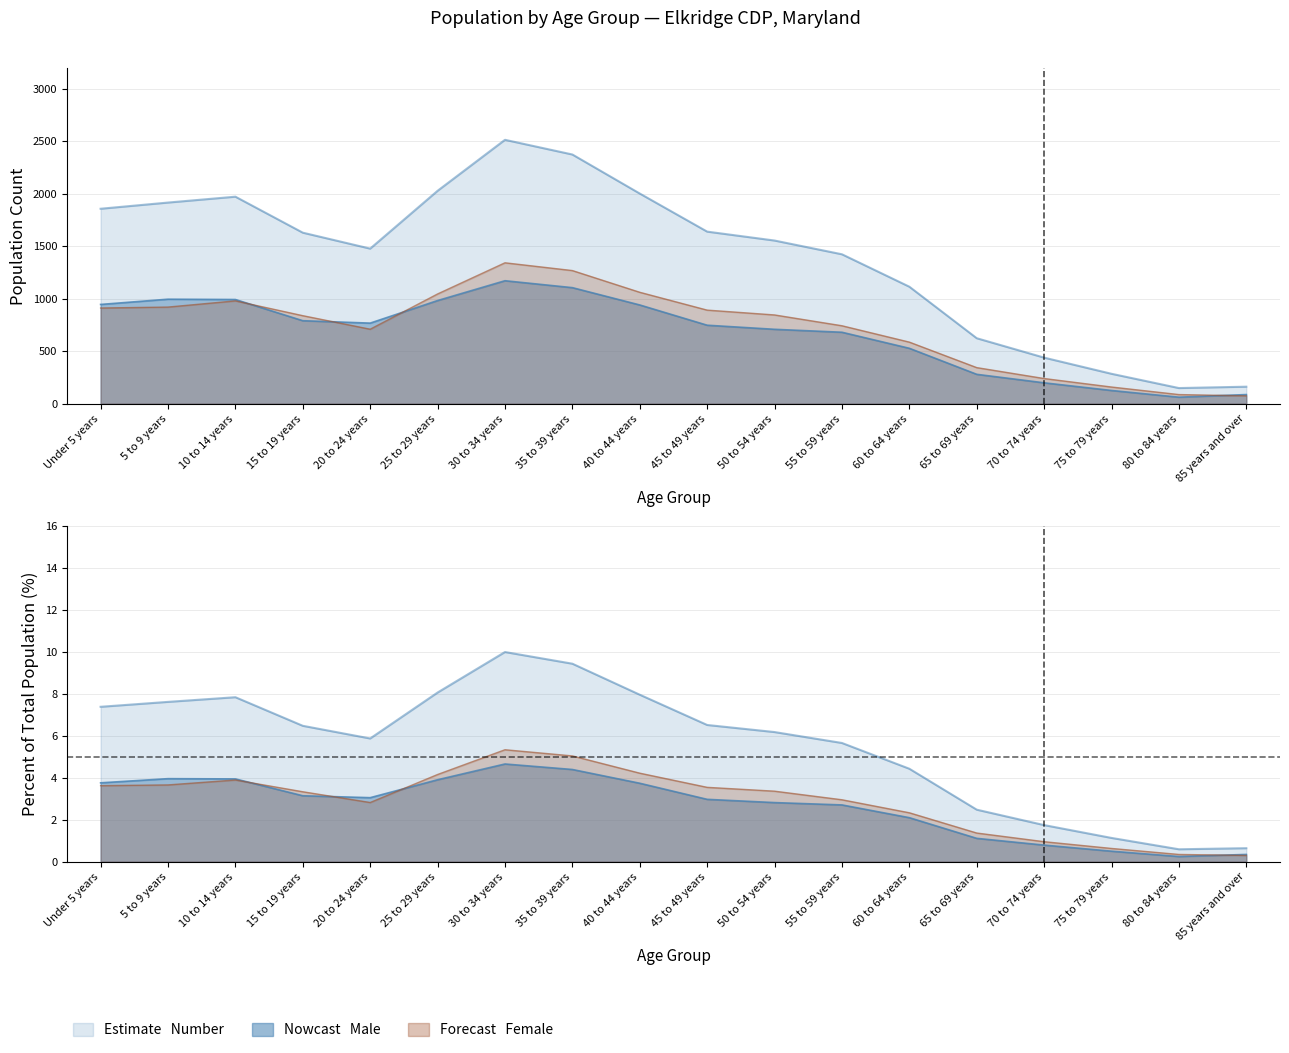

Which category has the highest value in the Male series?

30 to 34 years